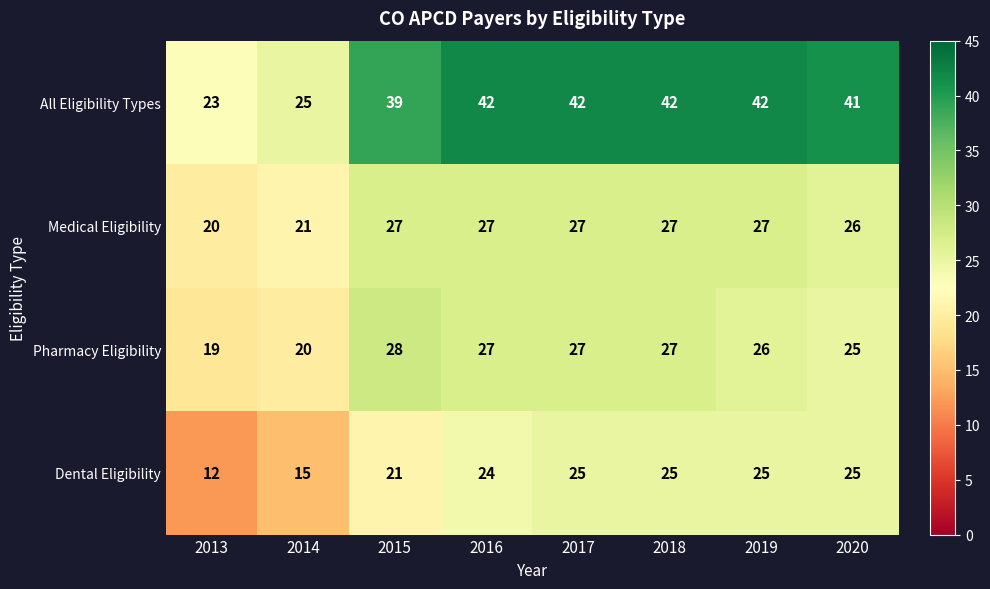

What is the smallest value displayed?

12